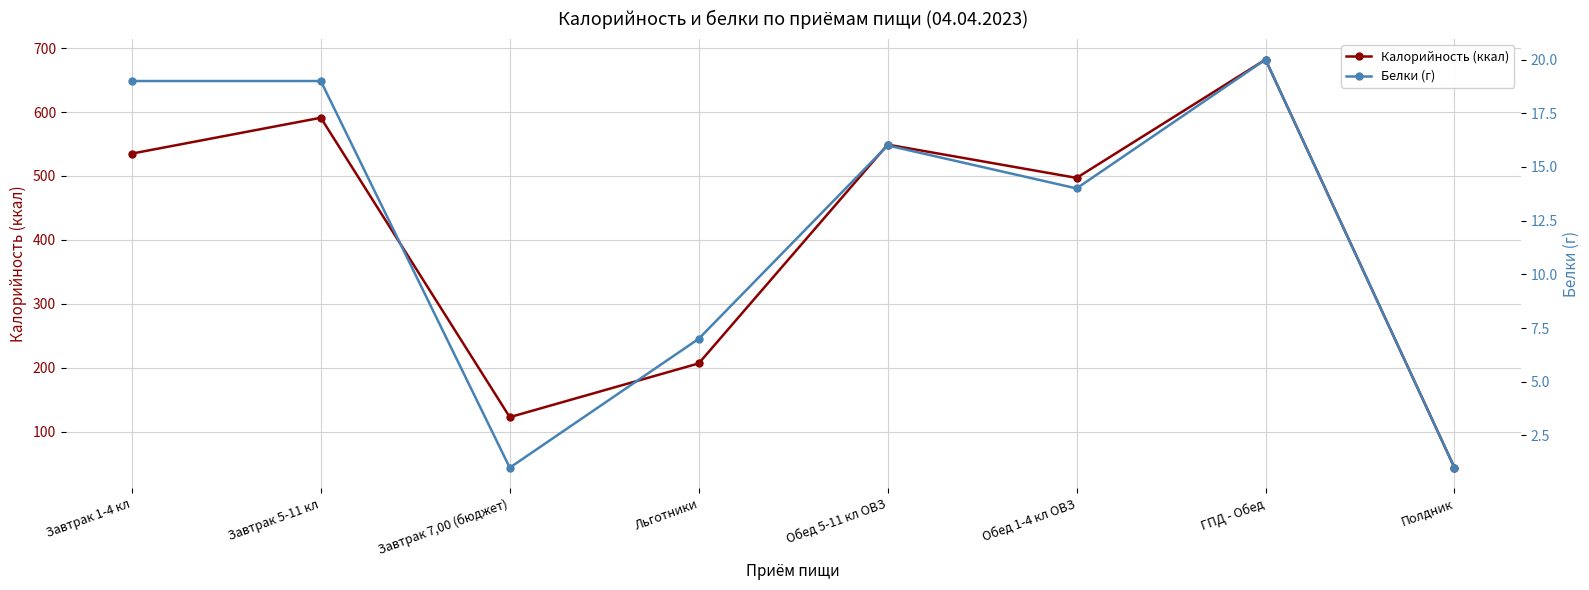

At how many categories does at least one series exceed 157?

6